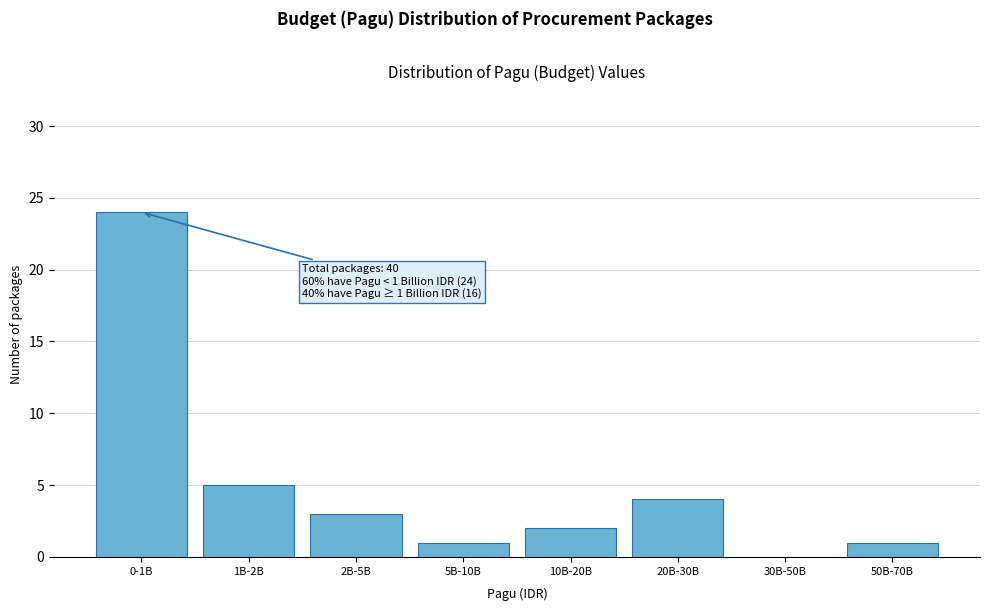

Reading left to right, what are all the values shown in this chart?

0-1B=24	1B-2B=5	2B-5B=3	5B-10B=1	10B-20B=2	20B-30B=4	30B-50B=0	50B-70B=1